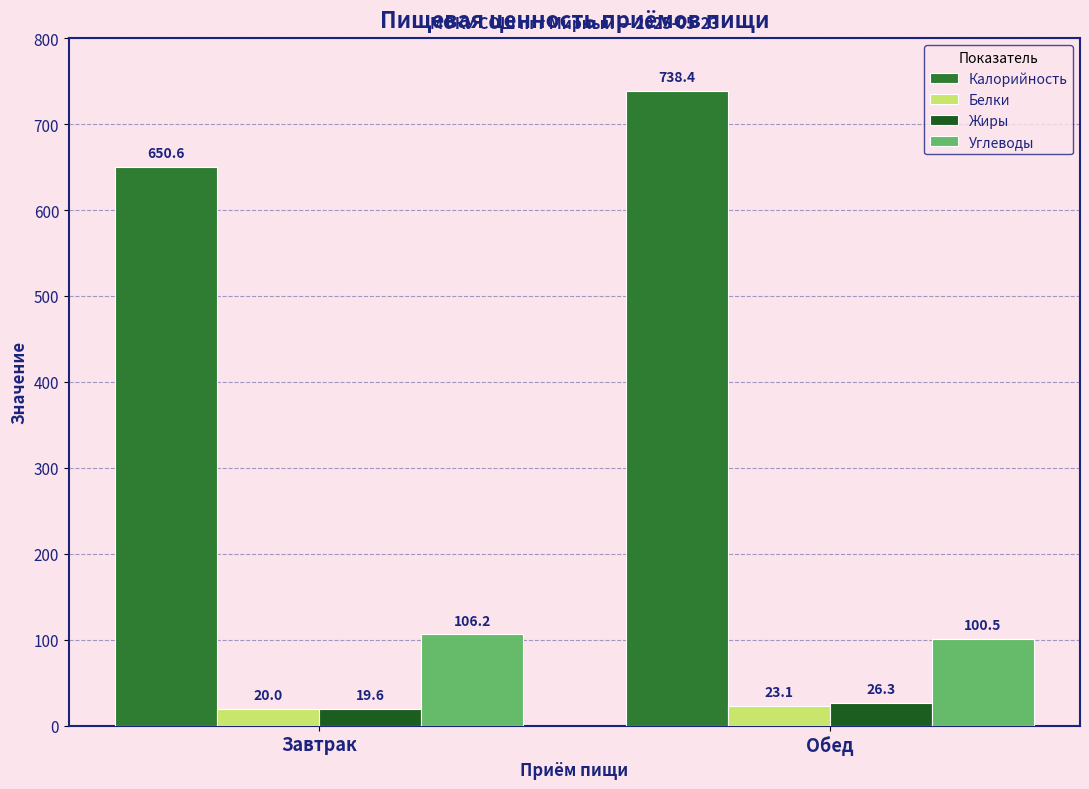

How many values in the Белки series exceed 23?

1